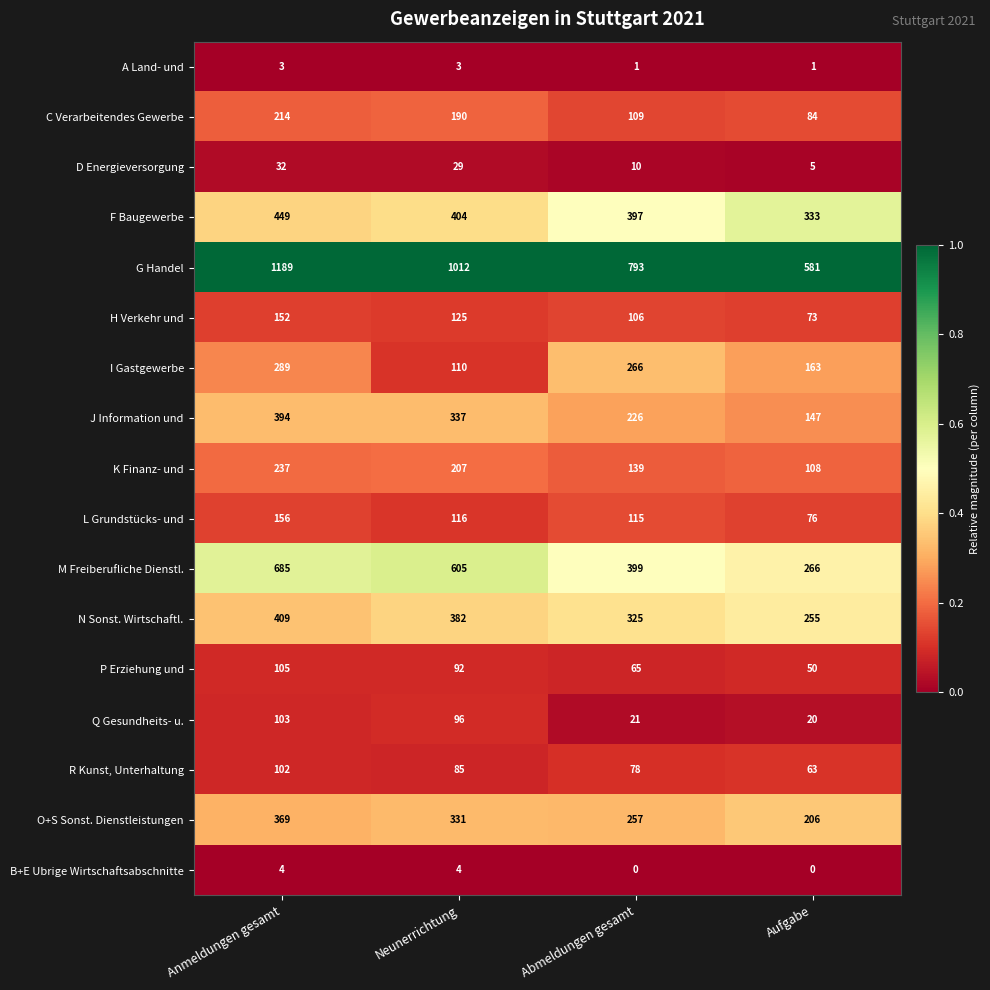

The value of C Verarbeitendes Gewerbe at Anmeldungen gesamt is 313. True or false?

False